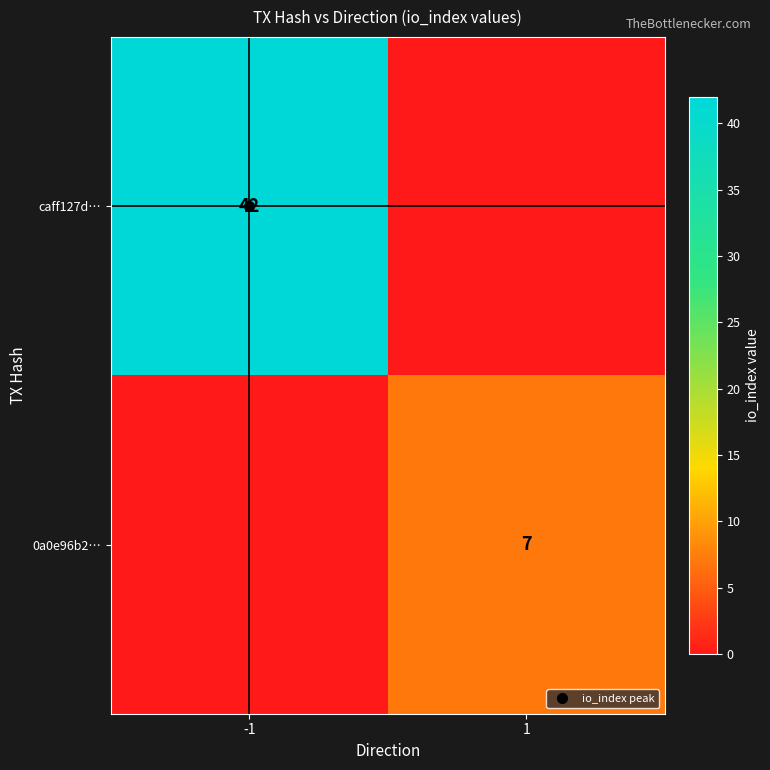

At which category is the sum across all series the highest?

-1